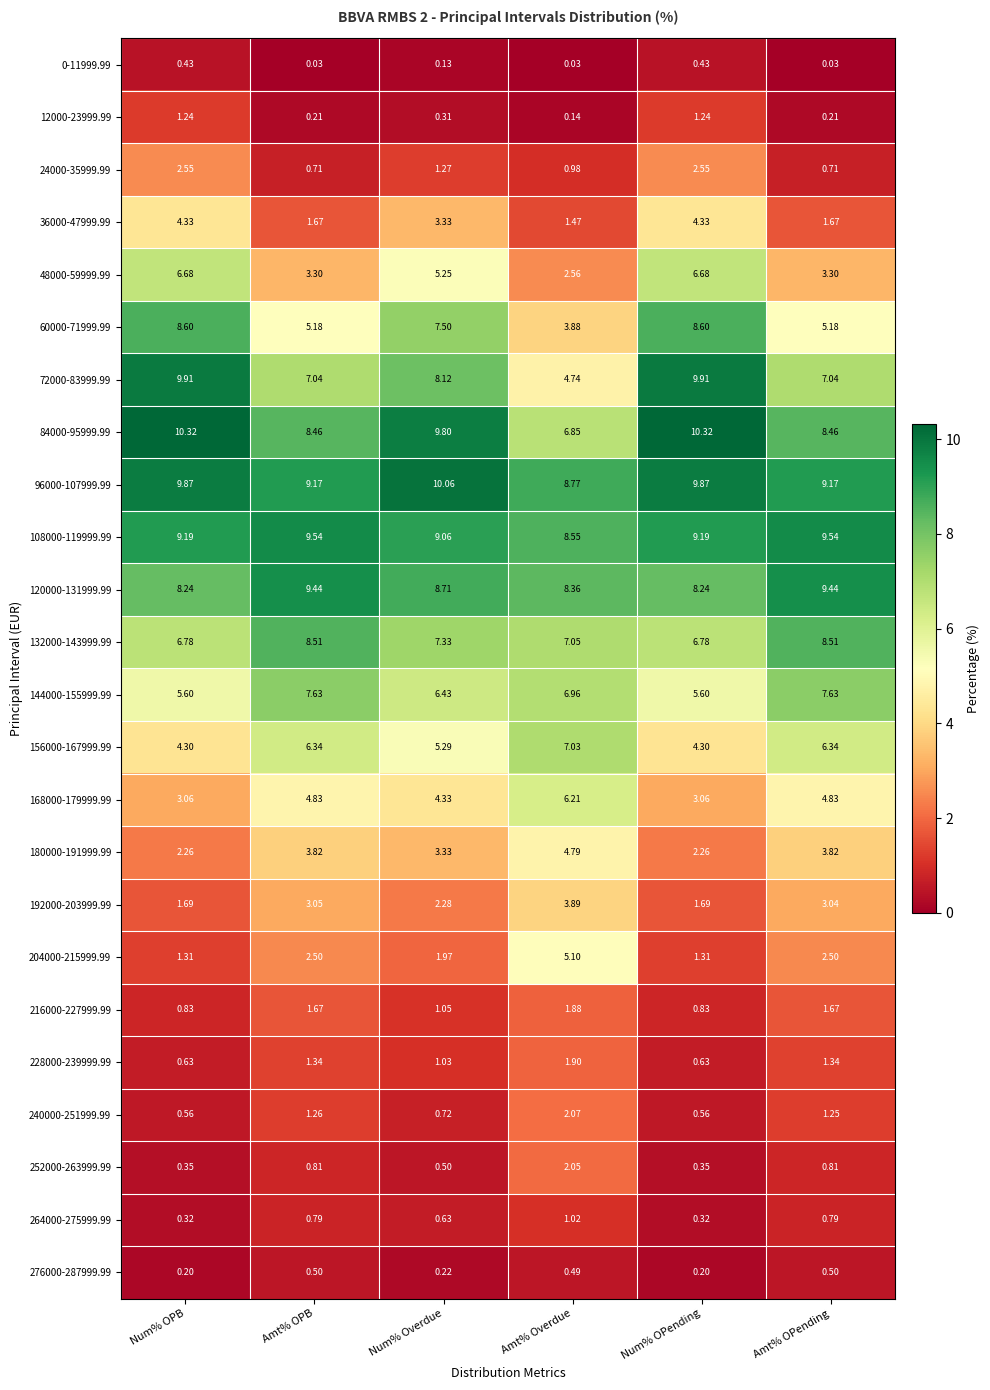

Where does the 48000-59999.99 series first go above 5?

Num% OPB